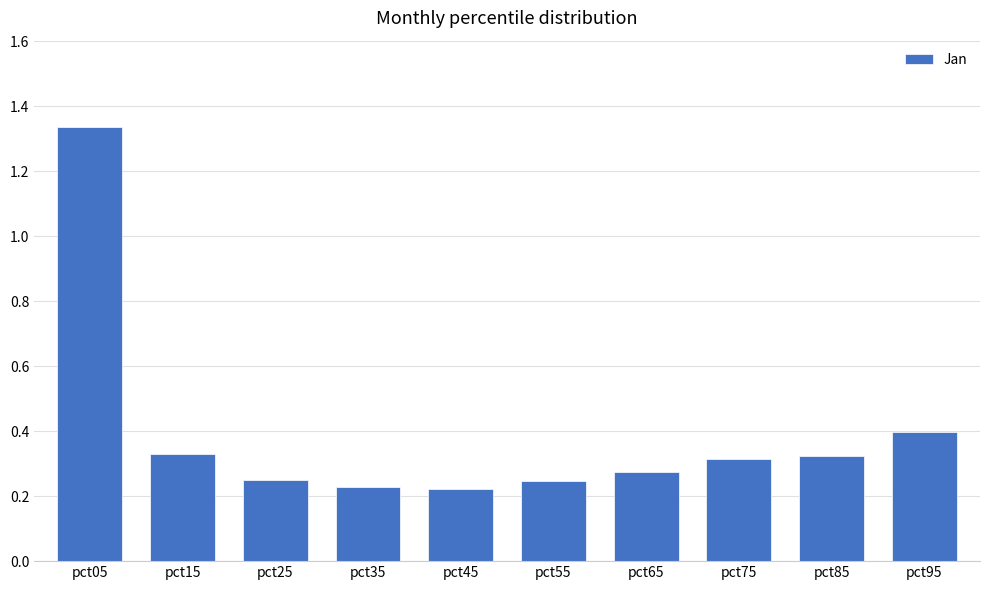

How many values are between 0 and 1?

9